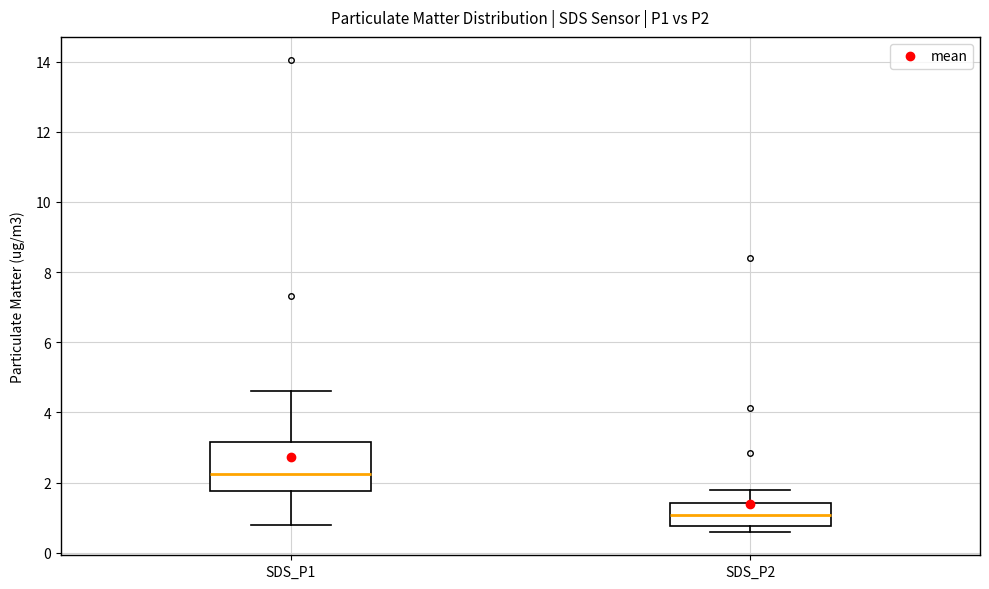

Where does the upper whisker of the box for SDS_P1 end on the y-axis? The values are not printed on the chart, so give them approximately, as read against the axis.

4.6